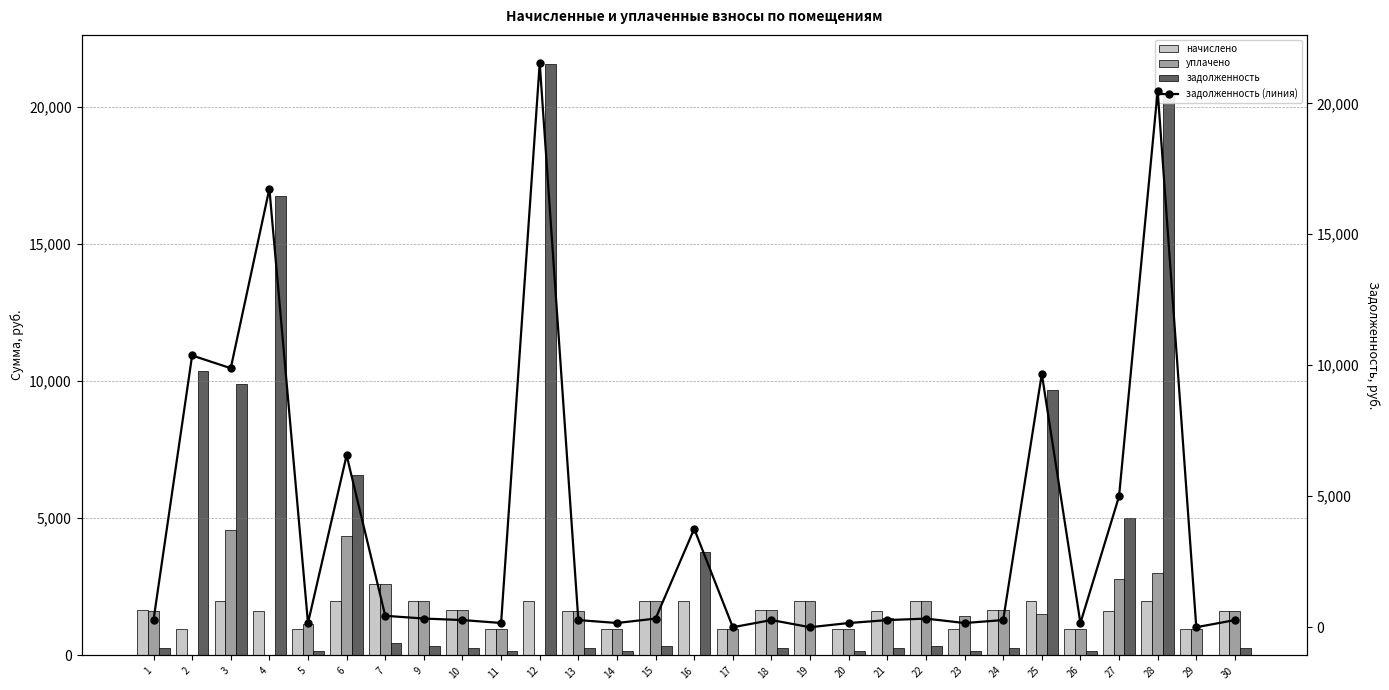

Which series has the largest total across all categories?

задолженность